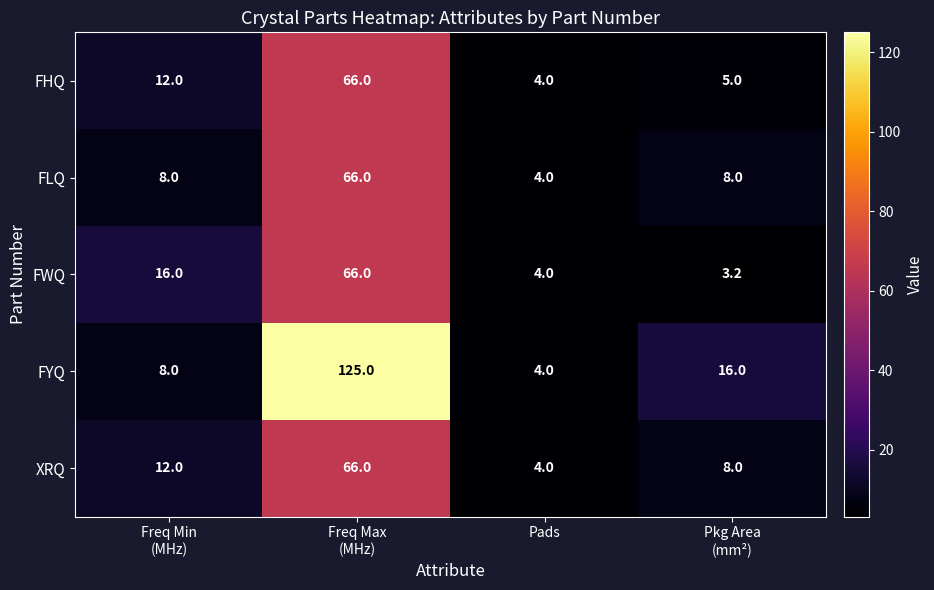

Which series has the largest total across all categories?

FYQ